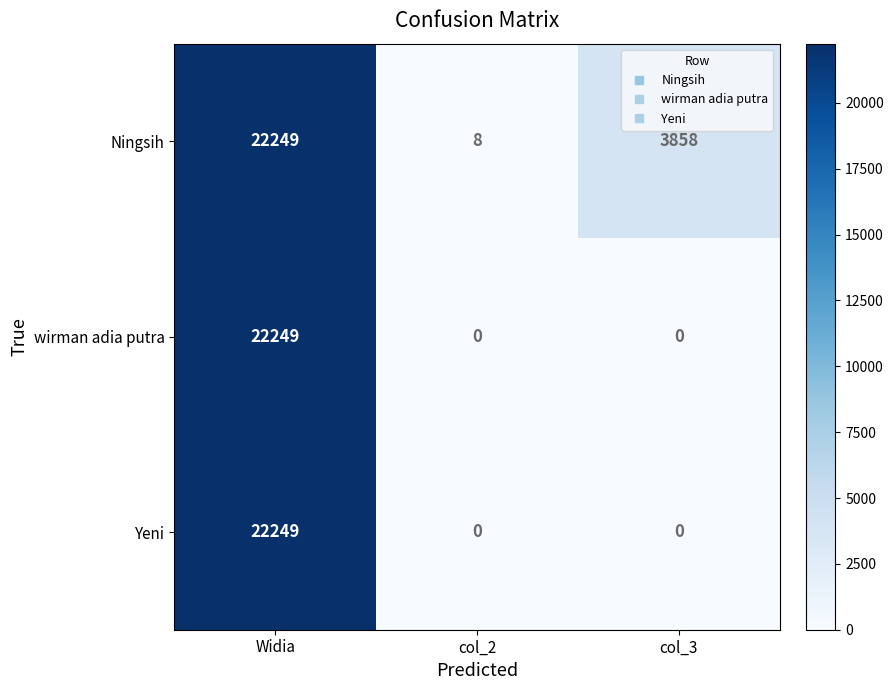

At how many categories does at least one series exceed 3585?

2